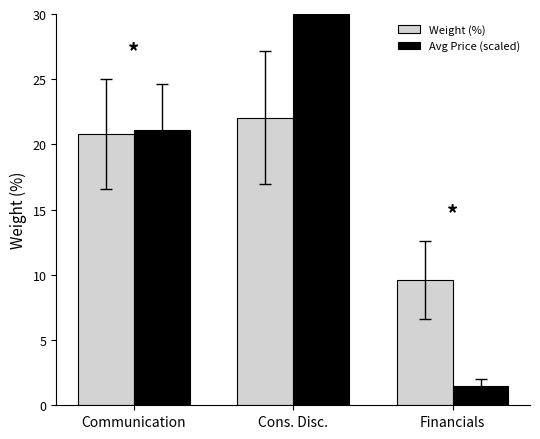

Does the chart contain stacked bars?

No